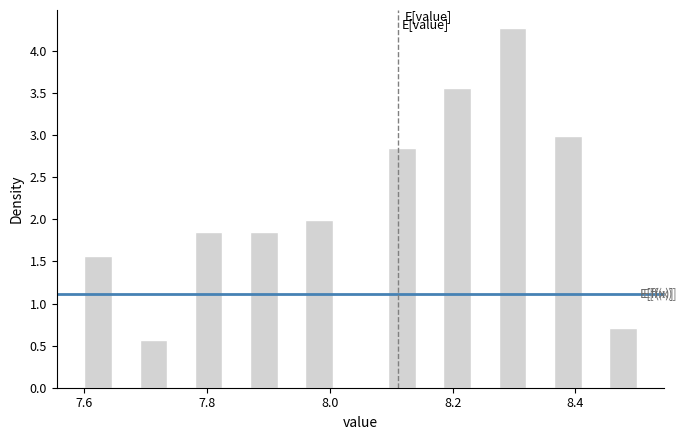

Around what value on the x-axis is the tallest bar? Give the approximate position of its centre, as read against the axis.

8.30